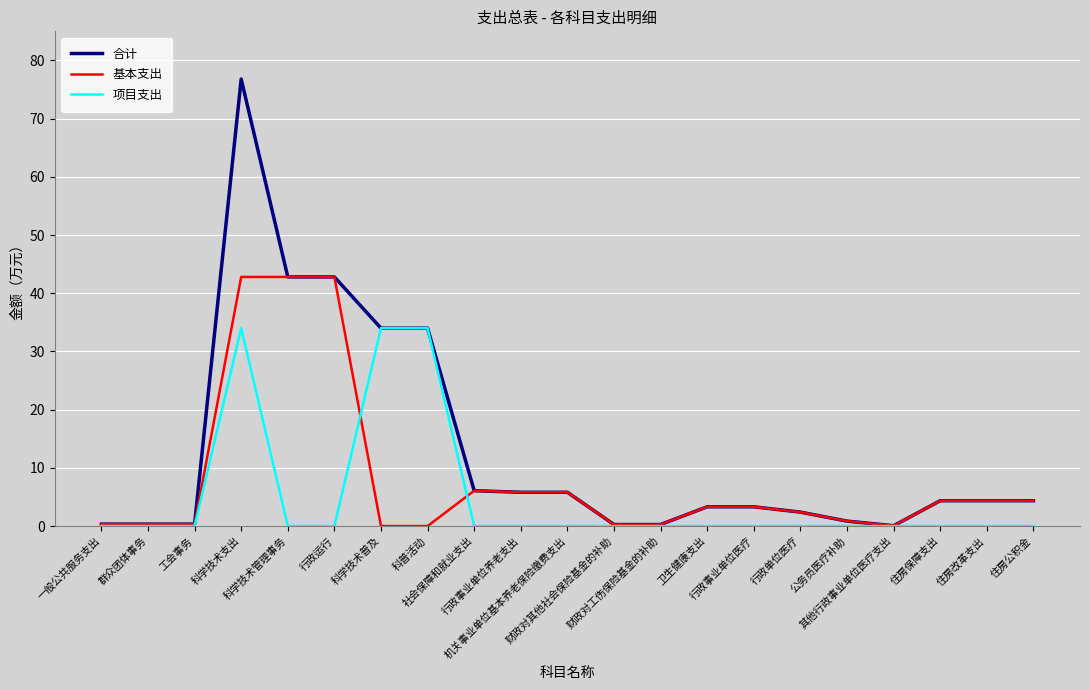

Is the value of 基本支出 at 住房改革支出 greater than the value of 项目支出 at 科学技术支出?

No